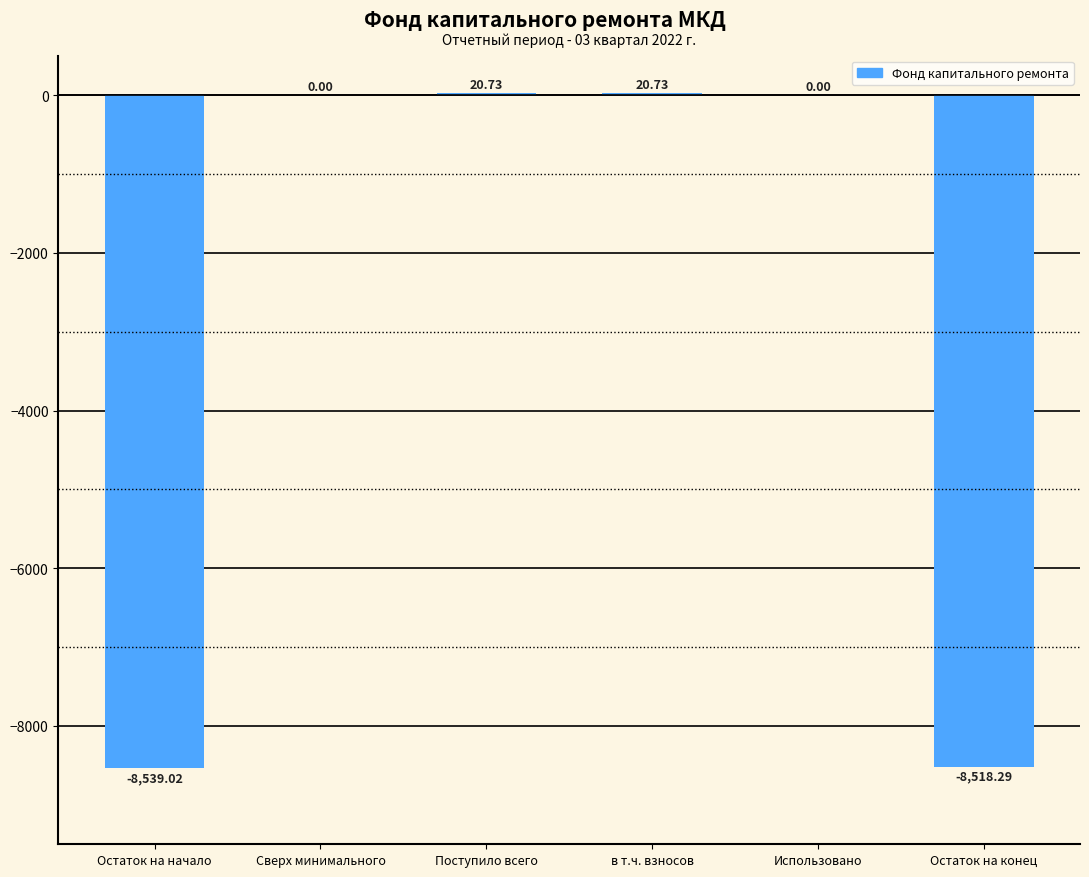

How many categories are shown in the chart?

6